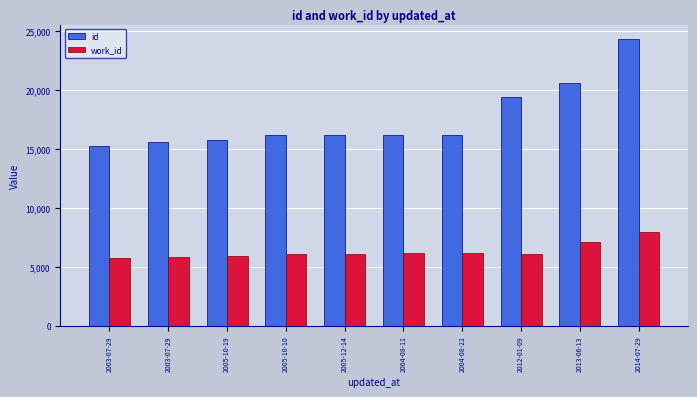

What are all the series names shown in the legend?

id, work_id